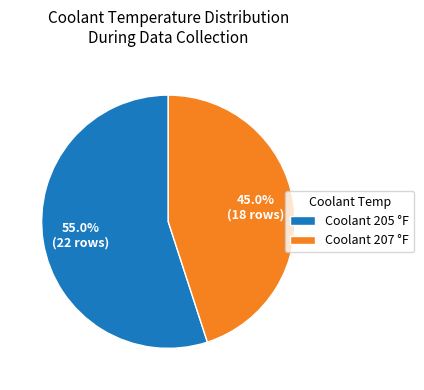

What is the ratio of the value at Coolant 207 °F to the value at Coolant 205 °F?

0.8